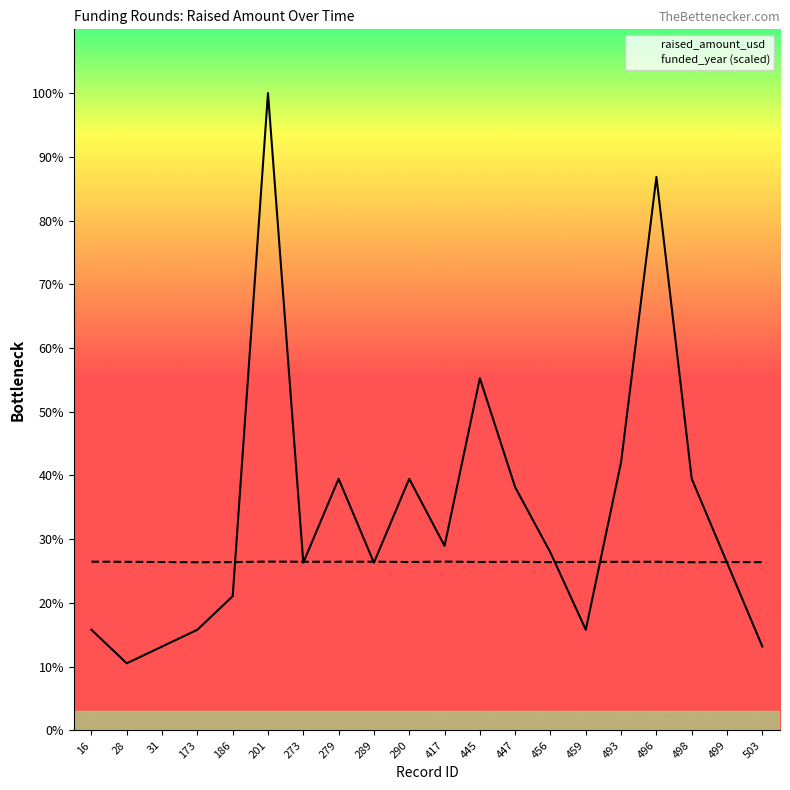

List the series in order of their peak value, lowest first.

funded_year (scaled), raised_amount_usd